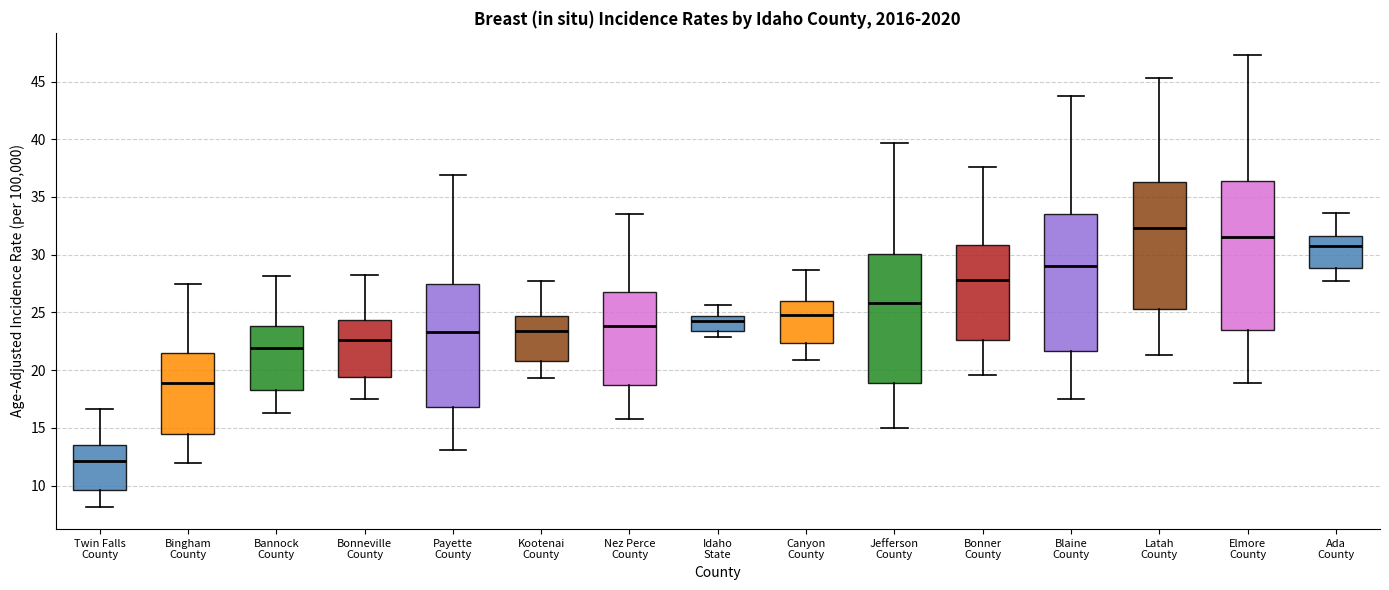

Reading left to right, read every box against the y-axis: the position of its median line, the range the box covers, and the ends of its whiskers. The values are not printed on the chart, so give them approximately, as read against the axis.

Twin Falls County: median 12.0, box 9.5 to 13.5, whiskers 8.0 to 16.5
Bingham County: median 19.0, box 14.5 to 21.5, whiskers 12.0 to 27.5
Bannock County: median 22.0, box 18.5 to 24.0, whiskers 16.5 to 28.0
Bonneville County: median 22.5, box 19.5 to 24.5, whiskers 17.5 to 28.0
Payette County: median 23.5, box 17.0 to 27.5, whiskers 13.0 to 37.0
Kootenai County: median 23.5, box 21.0 to 24.5, whiskers 19.5 to 27.5
Nez Perce County: median 24.0, box 18.5 to 27.0, whiskers 16.0 to 33.5
Idaho State: median 24.5 (just below the box's upper edge), box 23.5 to 24.5, whiskers 23.0 to 25.5
Canyon County: median 25.0, box 22.5 to 26.0, whiskers 21.0 to 28.5
Jefferson County: median 26.0, box 19.0 to 30.0, whiskers 15.0 to 39.5
Bonner County: median 28.0, box 22.5 to 31.0, whiskers 19.5 to 37.5
Blaine County: median 29.0, box 21.5 to 33.5, whiskers 17.5 to 43.5
Latah County: median 32.5, box 25.5 to 36.5, whiskers 21.5 to 45.5
Elmore County: median 31.5, box 23.5 to 36.5, whiskers 19.0 to 47.5
Ada County: median 30.5, box 29.0 to 31.5, whiskers 27.5 to 33.5